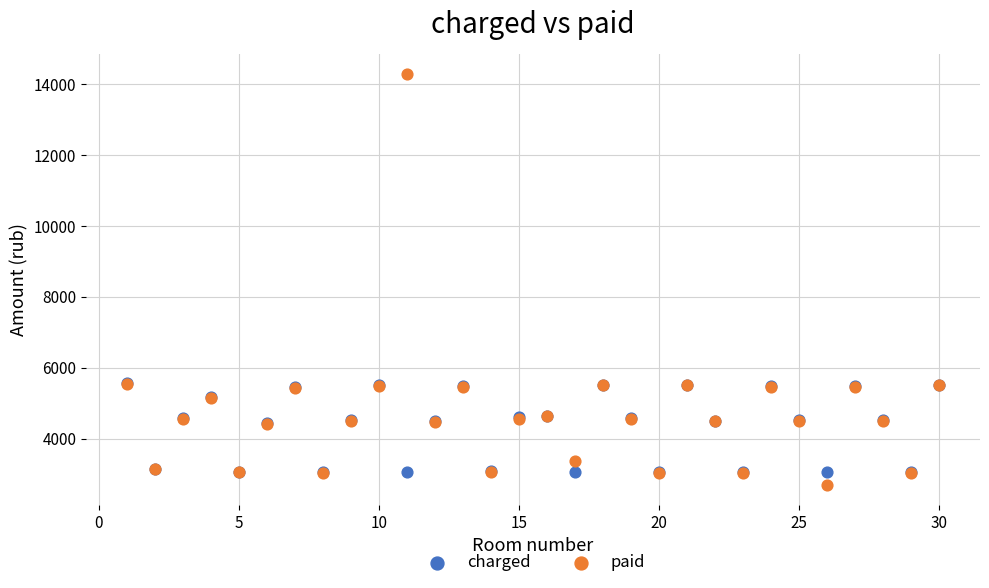

Which series contains the highest Y value?

paid